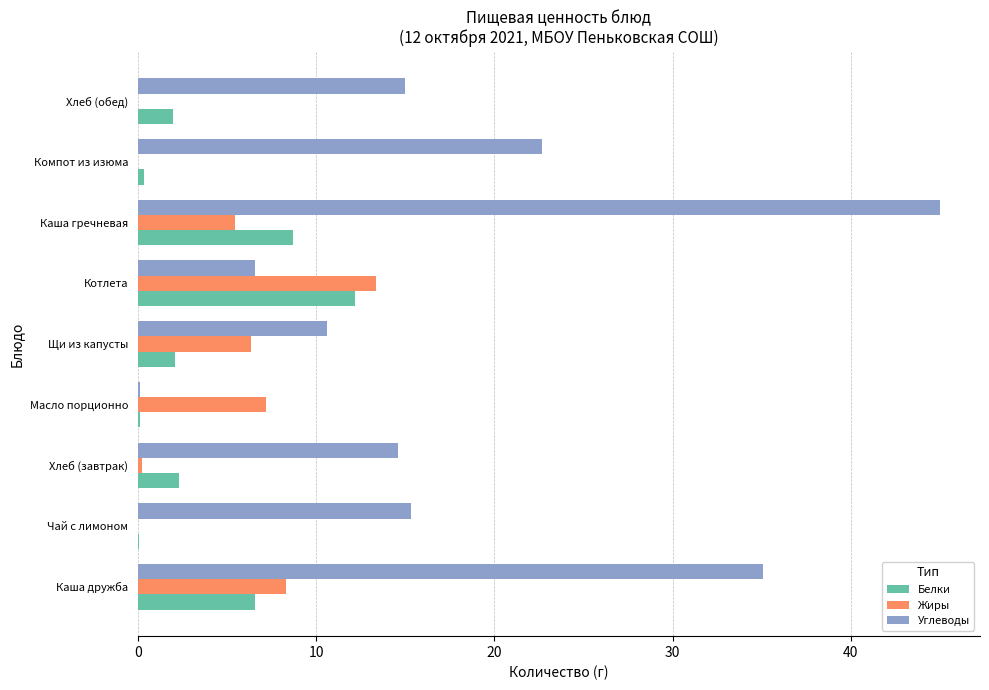

What value does the Жиры series have at Котлета?

13.4